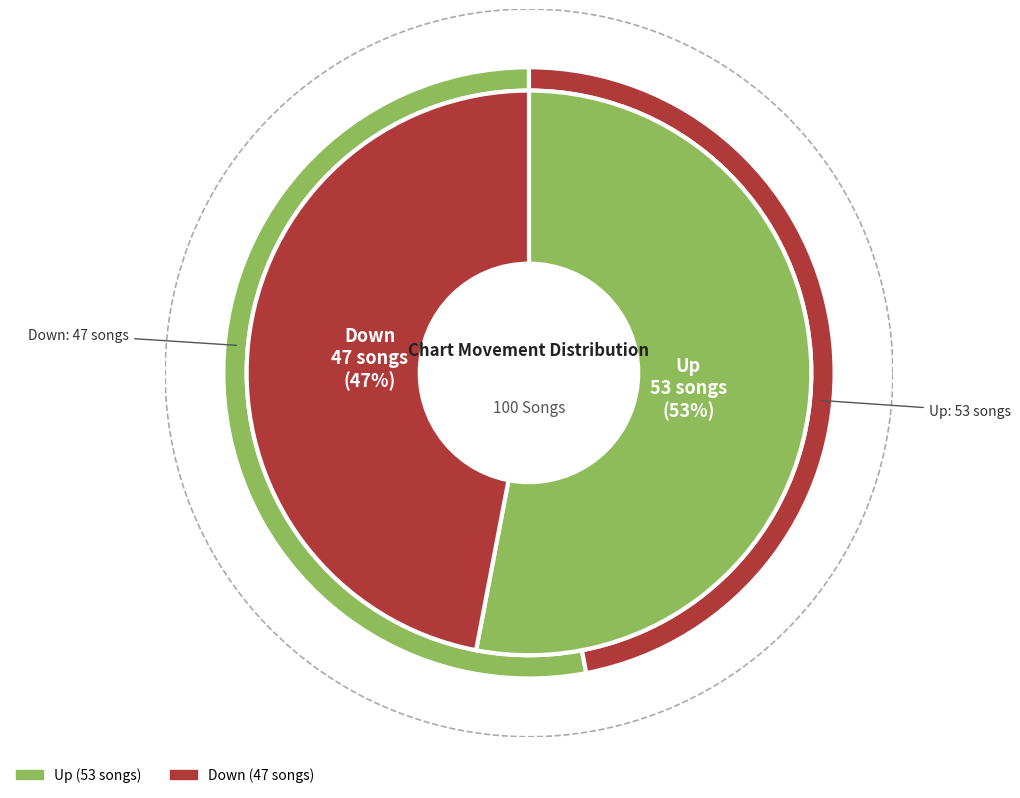

To the nearest percent, what percentage of the pie is up?

53%